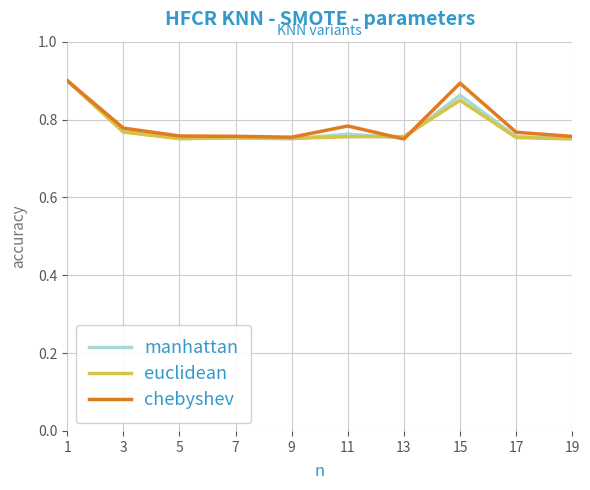

Is the value of manhattan at 5 greater than the value of euclidean at 1?

No